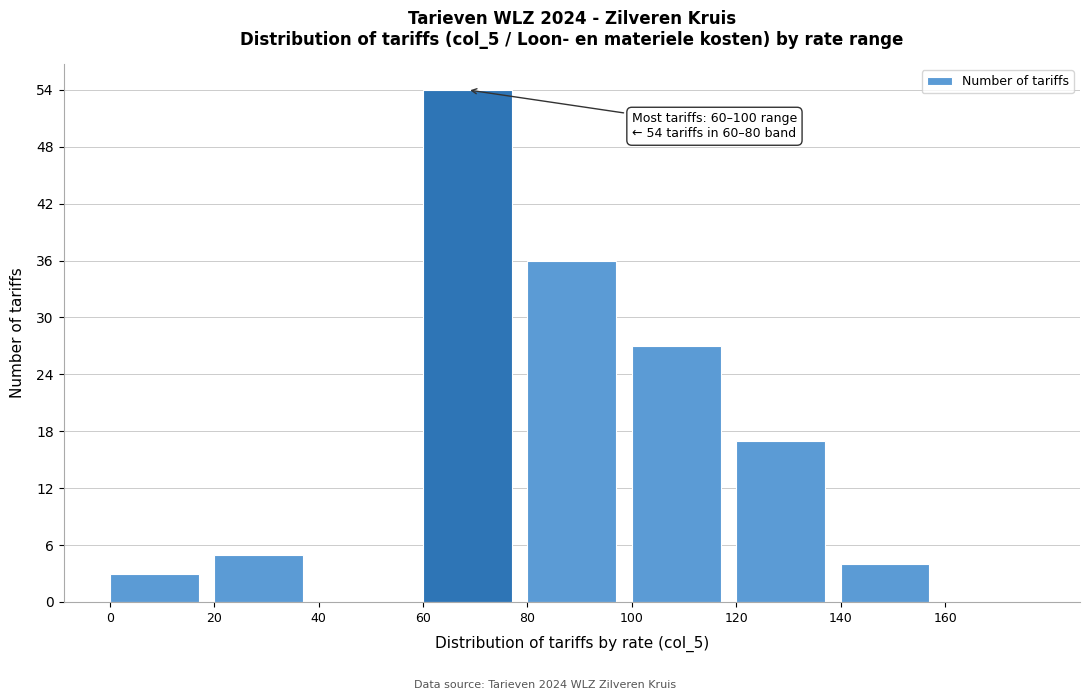

Which range on the x-axis has the tallest bar?

60 to 80